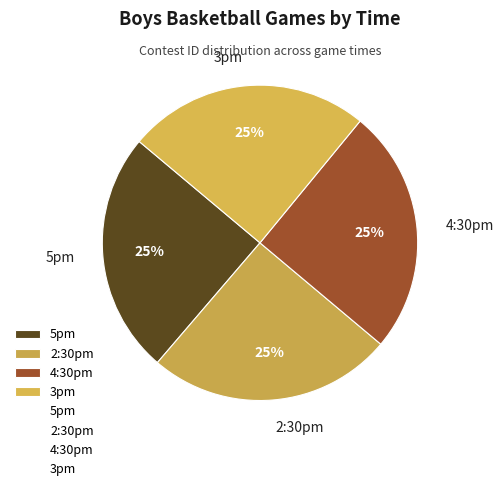

What is the ratio of the value at 2:30pm to the value at 5pm?

1.0